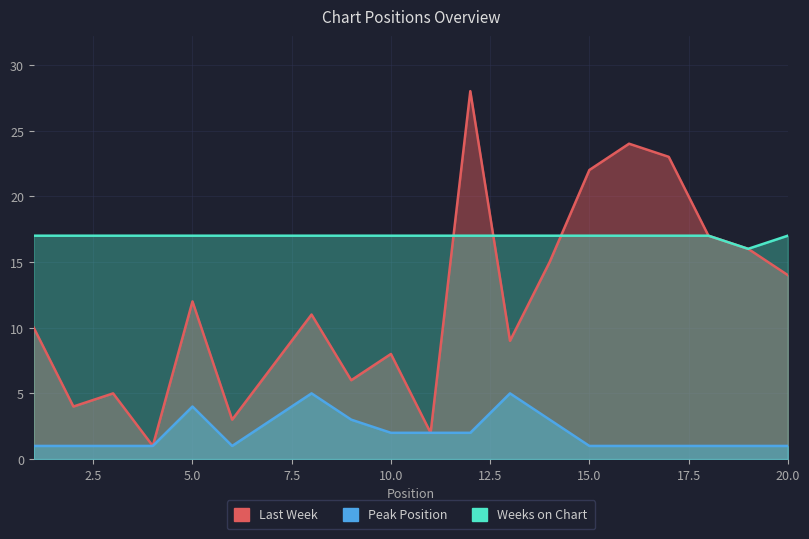

What is the difference between the maximum and minimum values in the Weeks on Chart series?

1